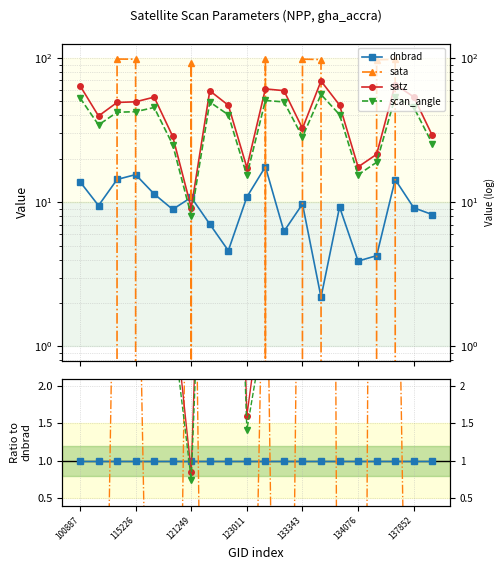

The value of satz at 14 is 9.0. True or false?

False